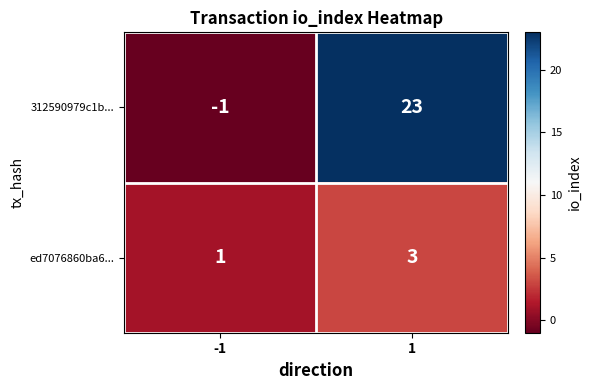

List the series in order of their peak value, lowest first.

ed7076860ba6..., 312590979c1b...